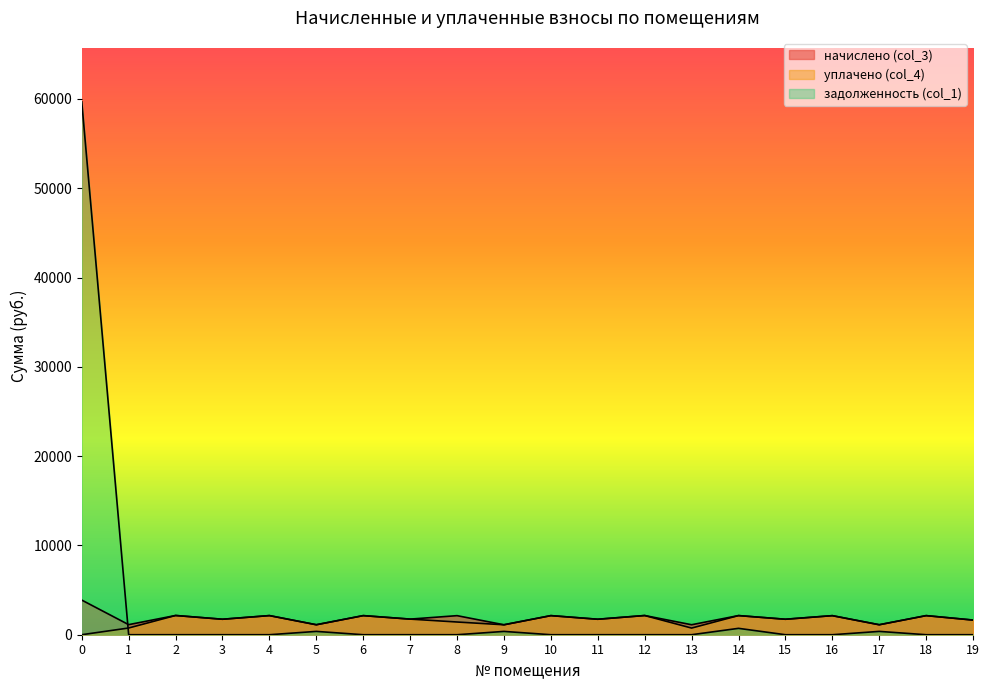

What is the value of the уплачено (col_4) point at the 20th from the left?

1640.7